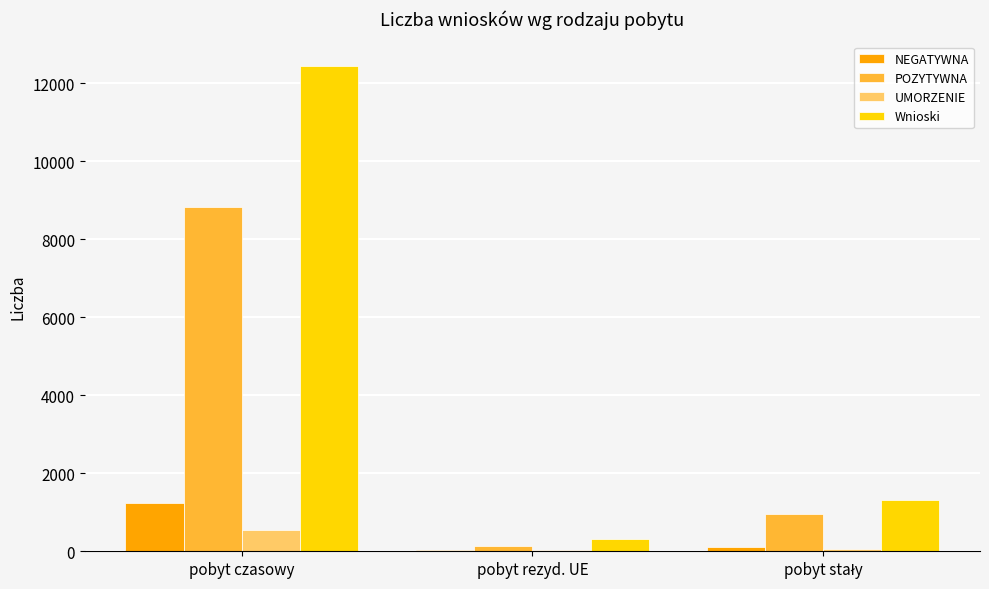

What is the sum of all Wnioski values?

14119